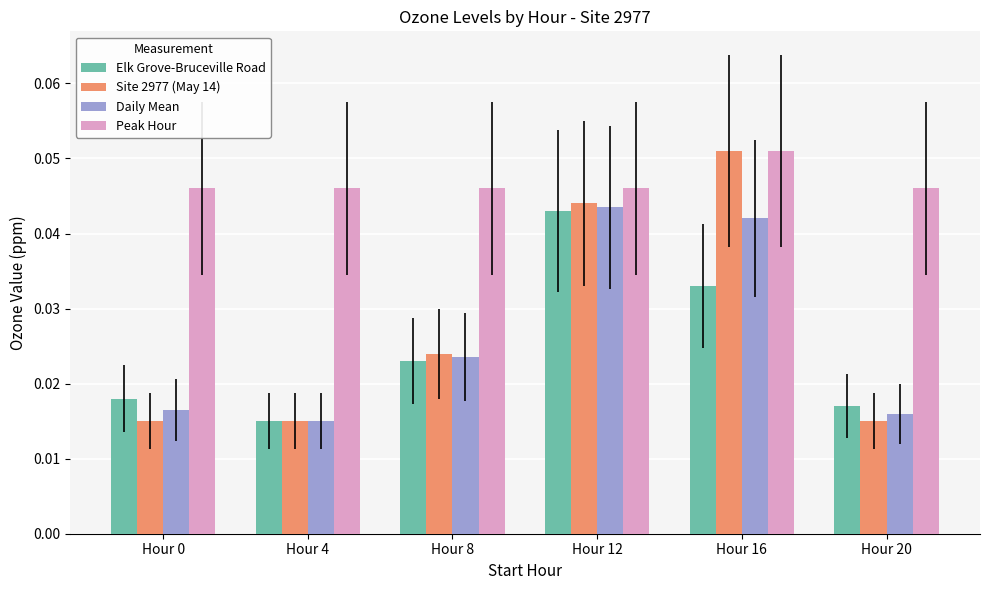

At which label does Site 2977 (May 14) reach its peak?

Hour 16